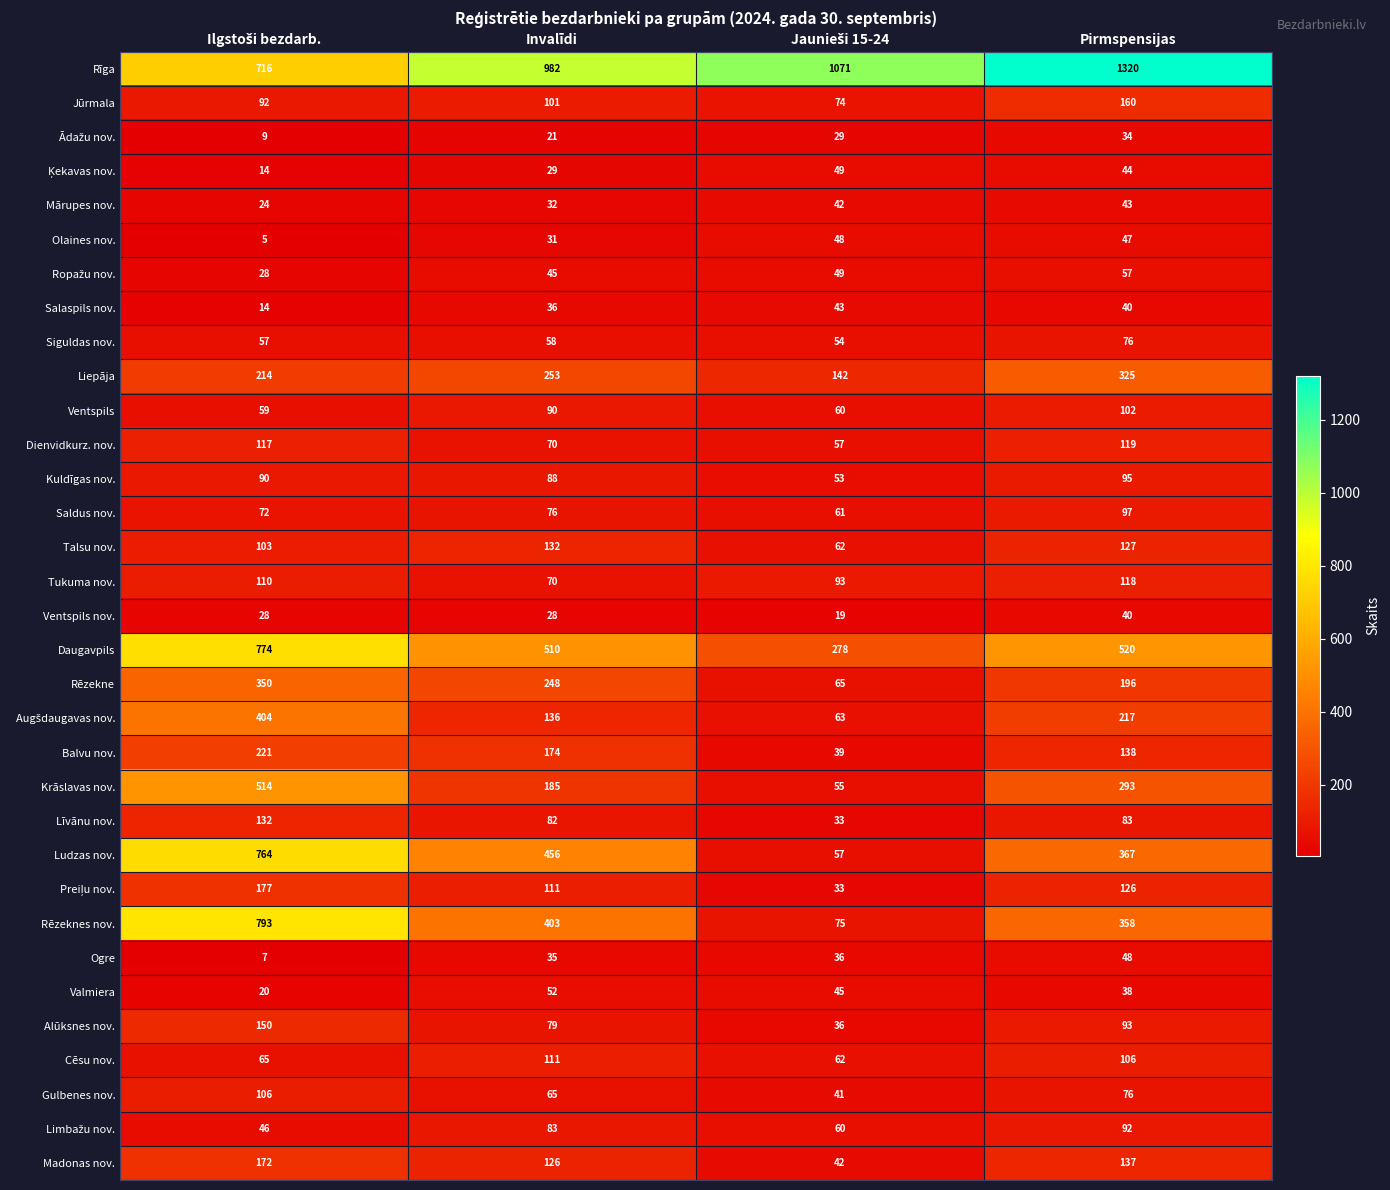

How many Ludzas nov. values are between 367 and 764?

3